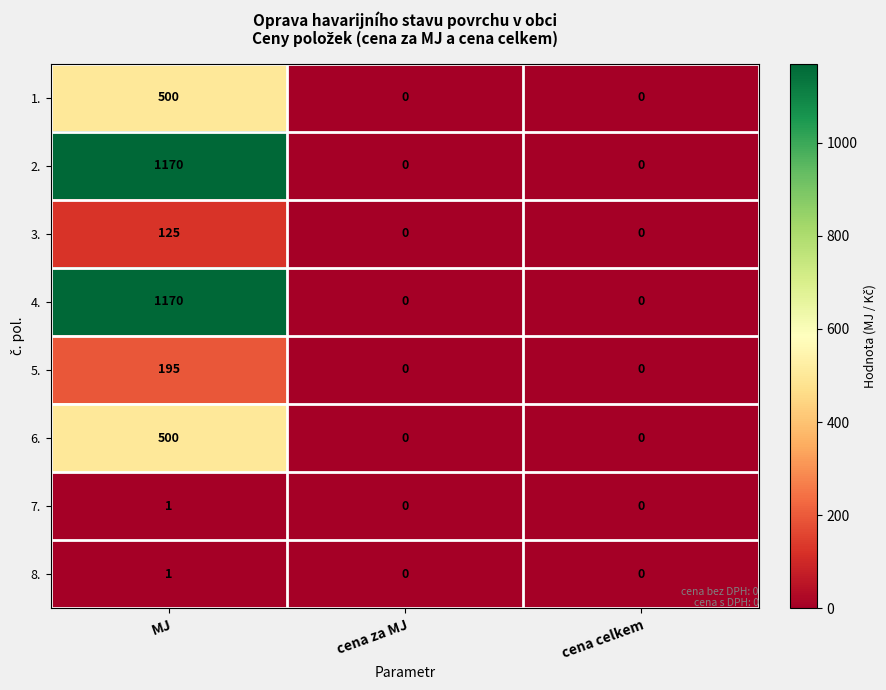

At which category does the chart reach its peak across all series?

MJ